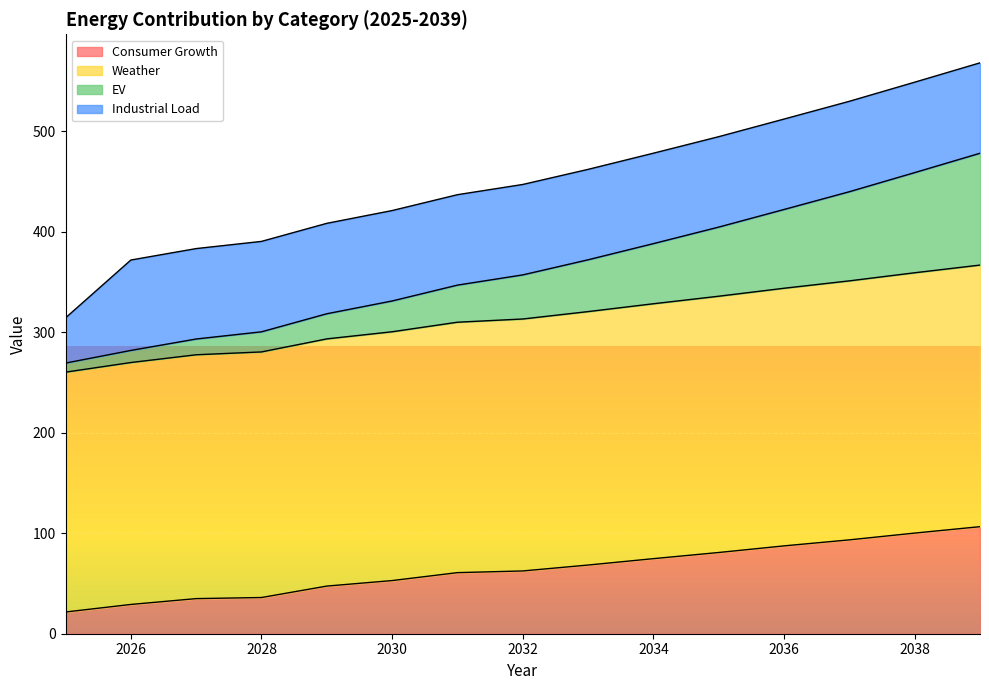

True or false: Consumer Growth has a value of 74.7 at 2034.

True